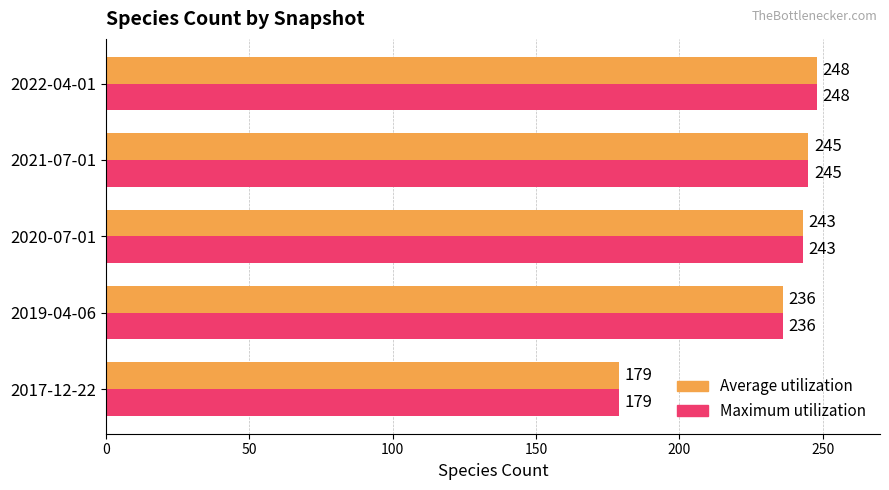

What is the difference between the maximum and minimum values in the Average utilization series?

69